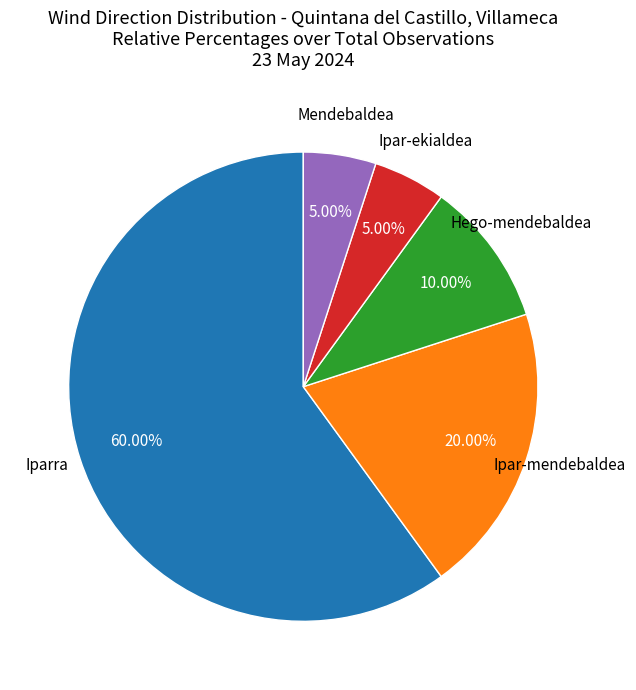

To the nearest percent, what percentage of the pie is Hego-mendebaldea?

10%